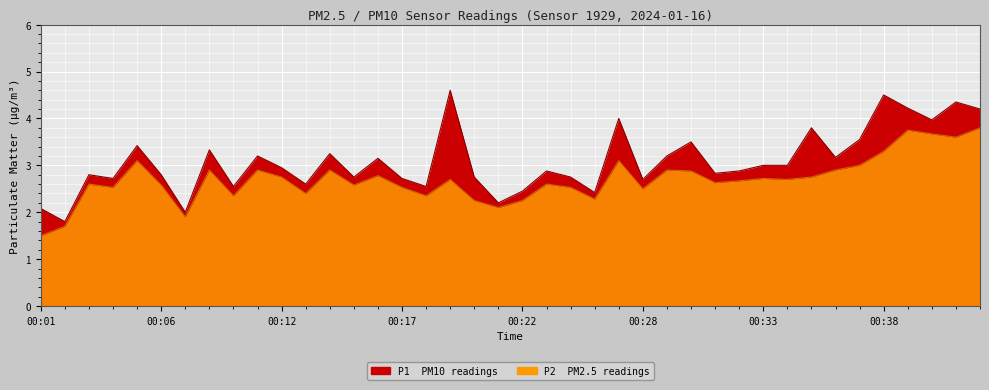

What is the difference between the second highest and second lowest values in the P2 series?

2.0